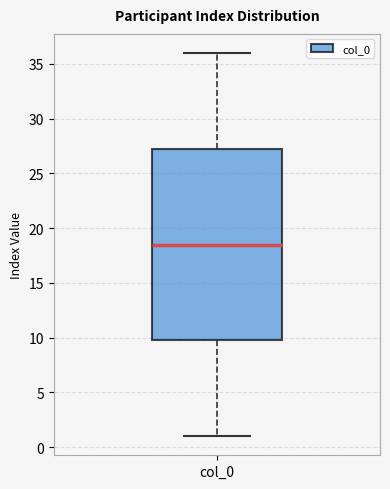

Where is the upper edge of the box for col_0 on the y-axis? The values are not printed on the chart, so give them approximately, as read against the axis.

27.5